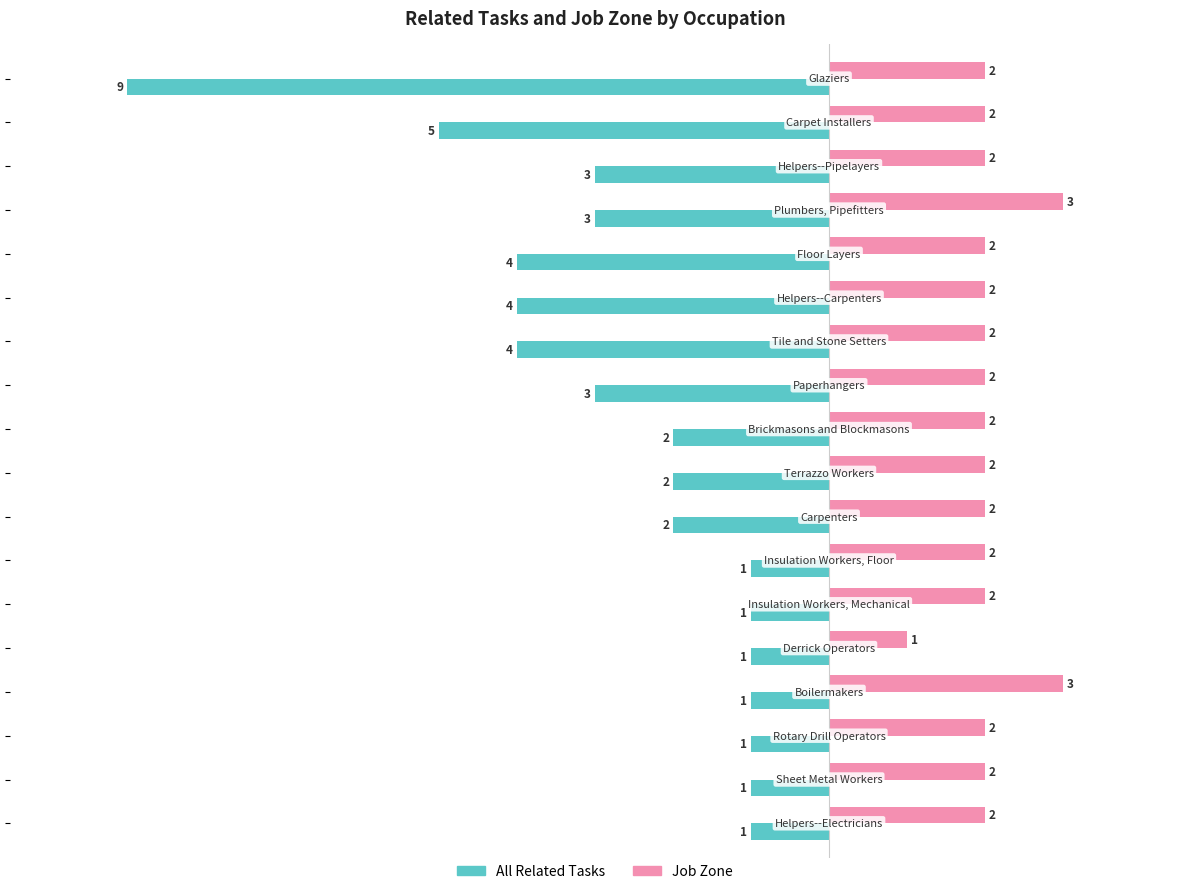

What is the minimum value shown in the chart?

-9